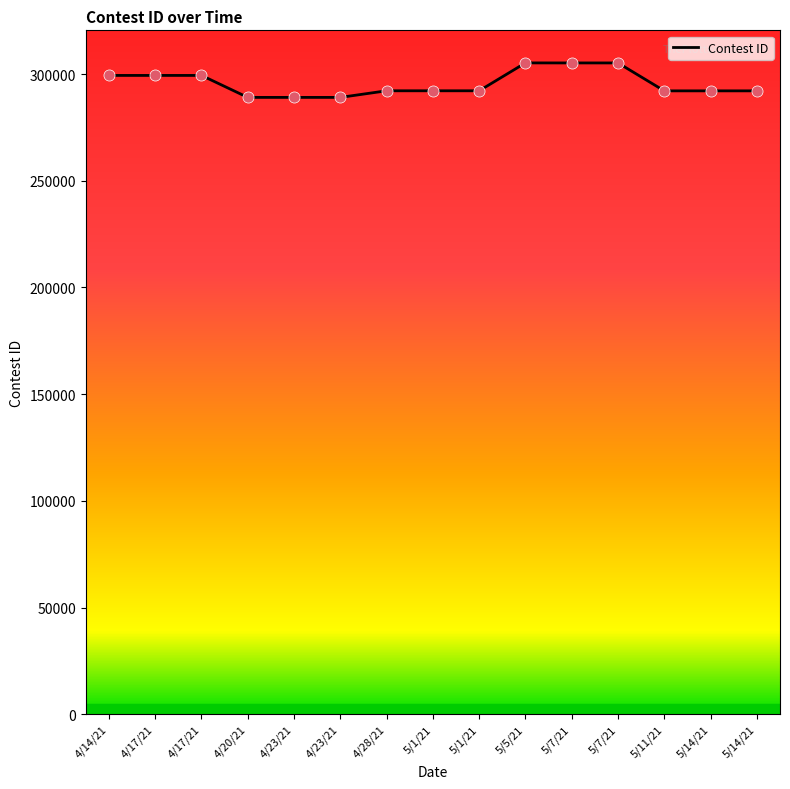

Approximately how many times larger is the value at 5/14/21 compared to 4/20/21?

1.0